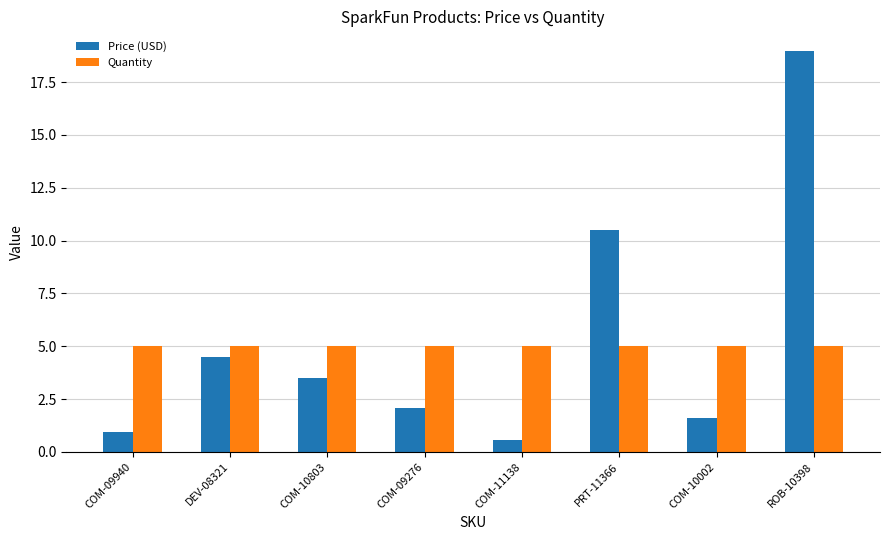

The value of Quantity at COM-09276 is 7.3. True or false?

False